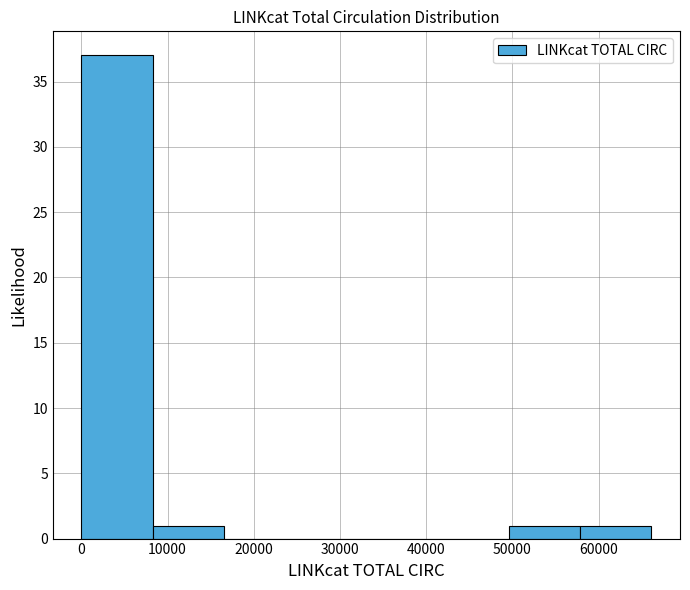

Which range on the x-axis has the tallest bar?

0 to 8000